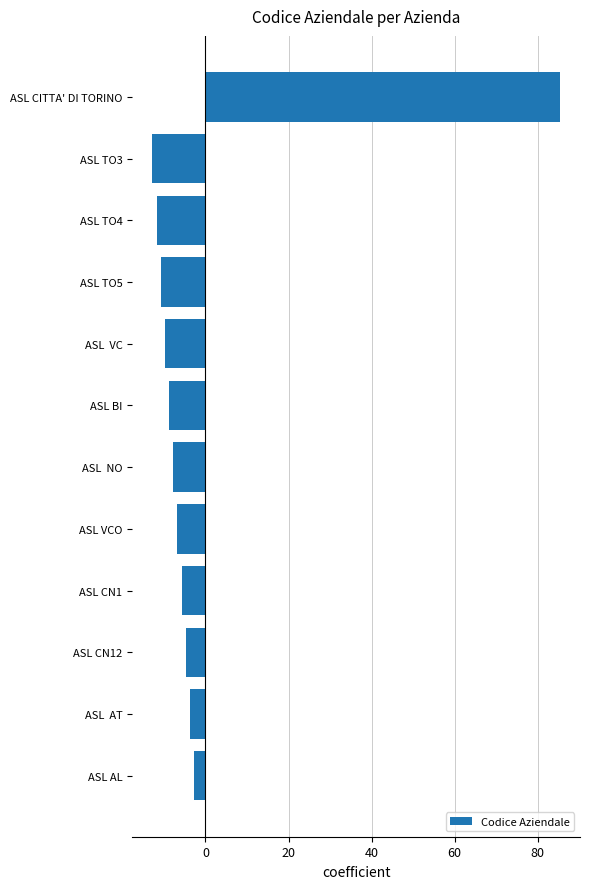

How many negative values are there?

11